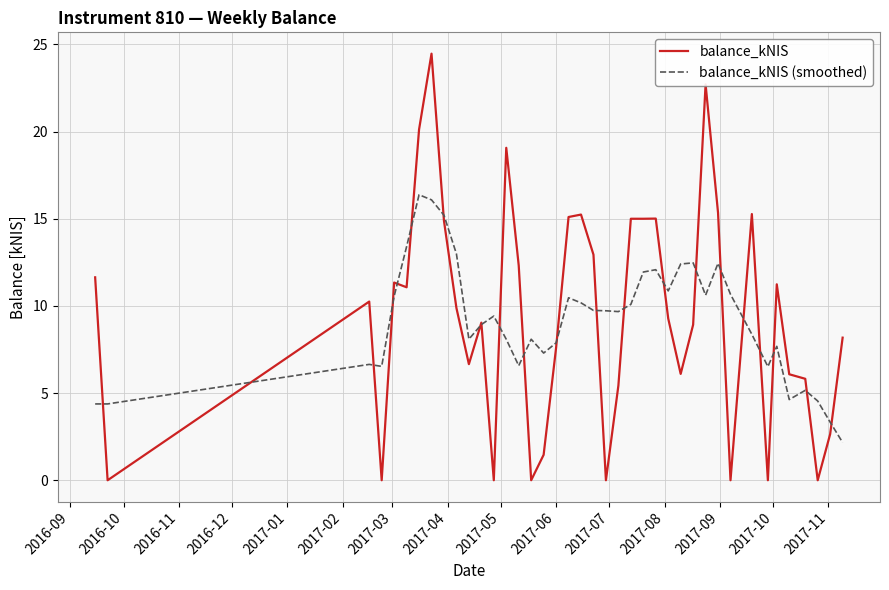

What is the maximum value shown in the chart?

24.5